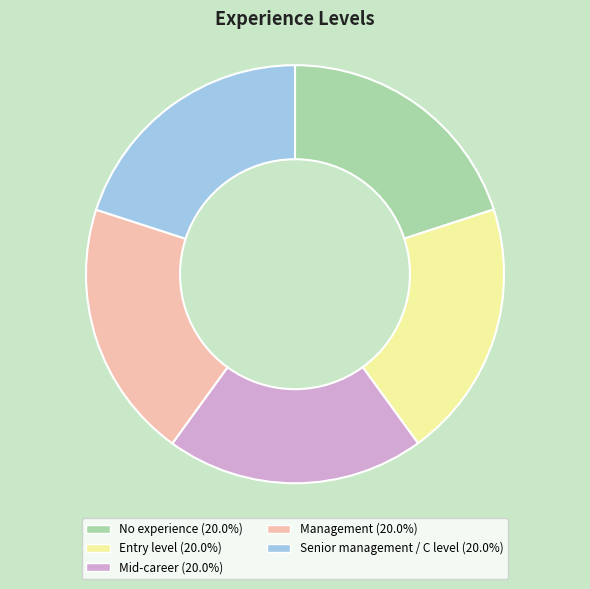

Is there a majority slice in this chart?

No